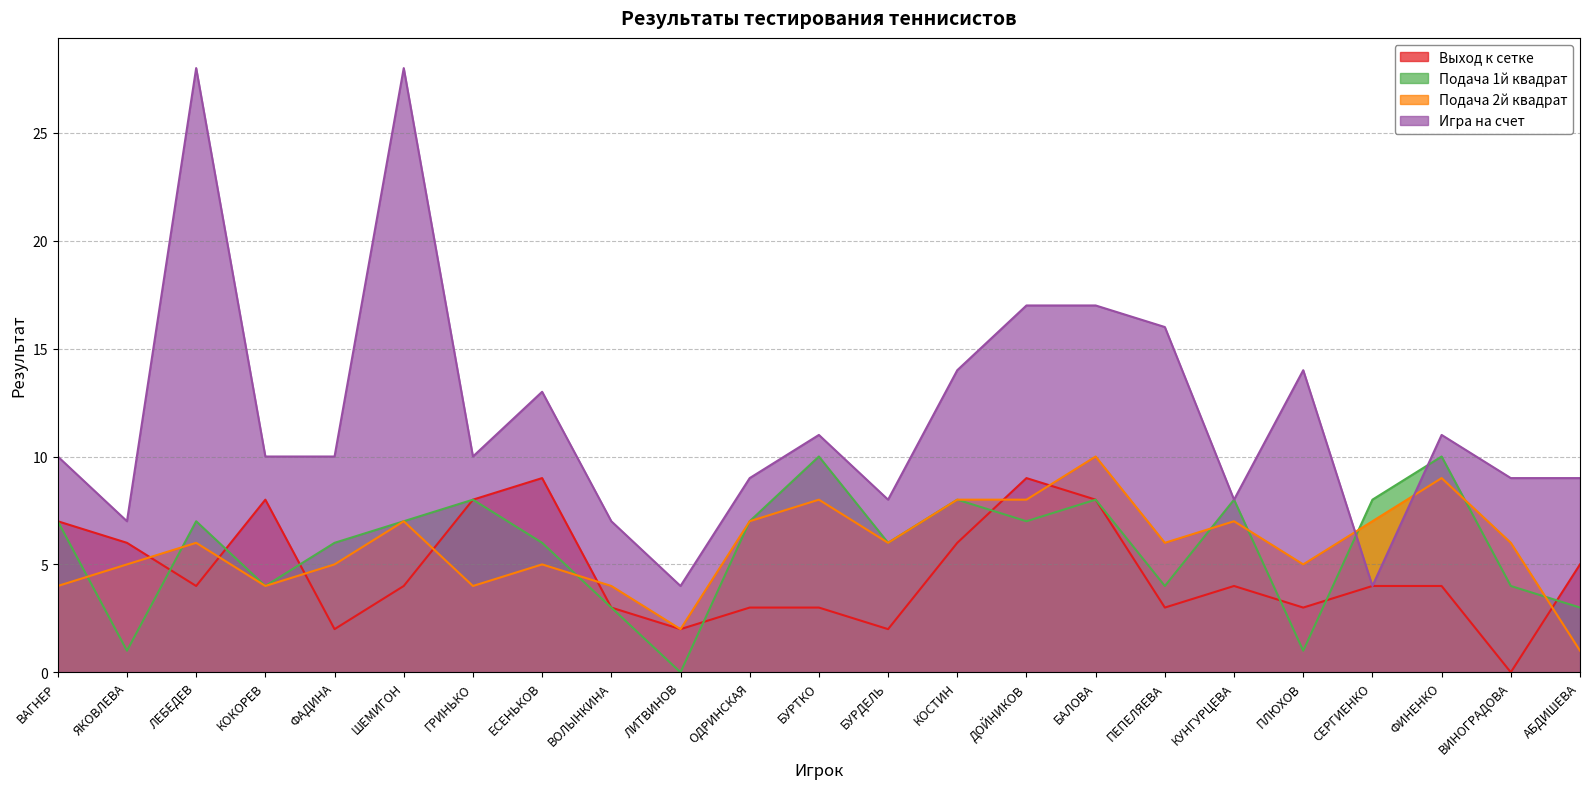

Which has a higher value, ЛЕБЕДЕВ or ВАГНЕР?

ВАГНЕР